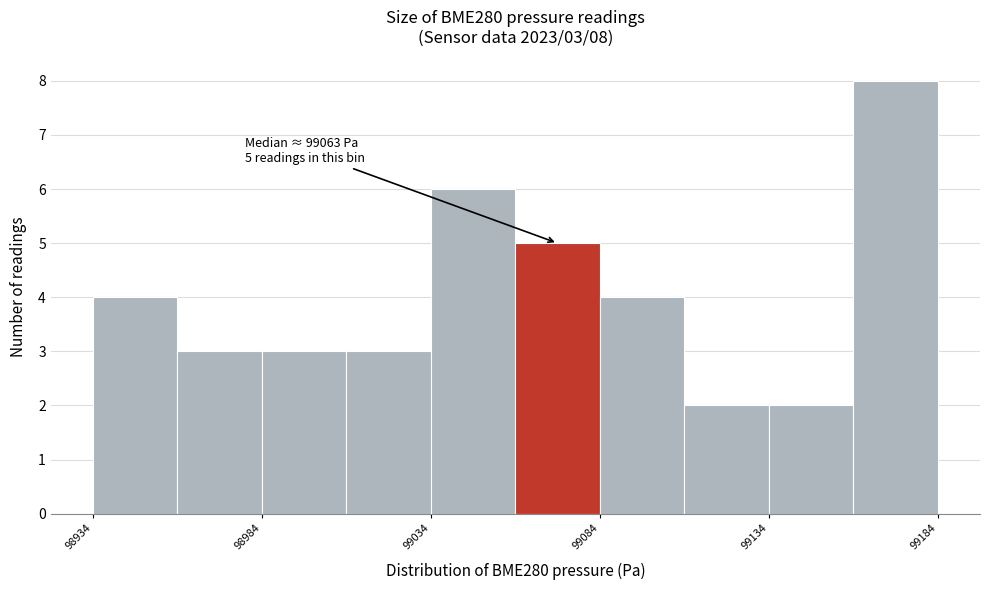

Over which range of the x-axis is the bar tallest?

99160 to 99185